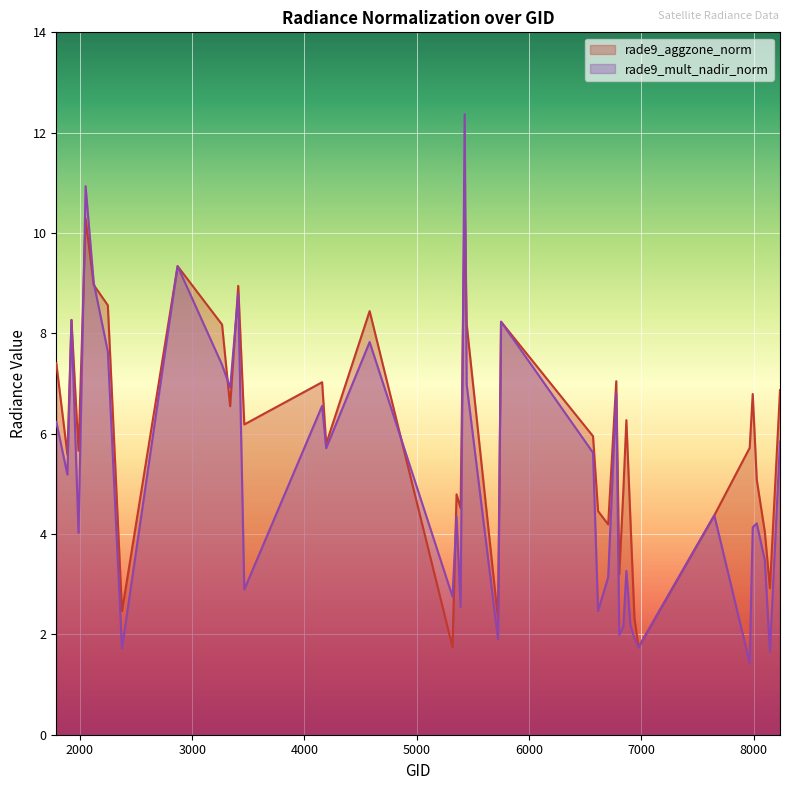

What is the difference between the maximum and minimum values in the rade9_aggzone_norm series?

9.0